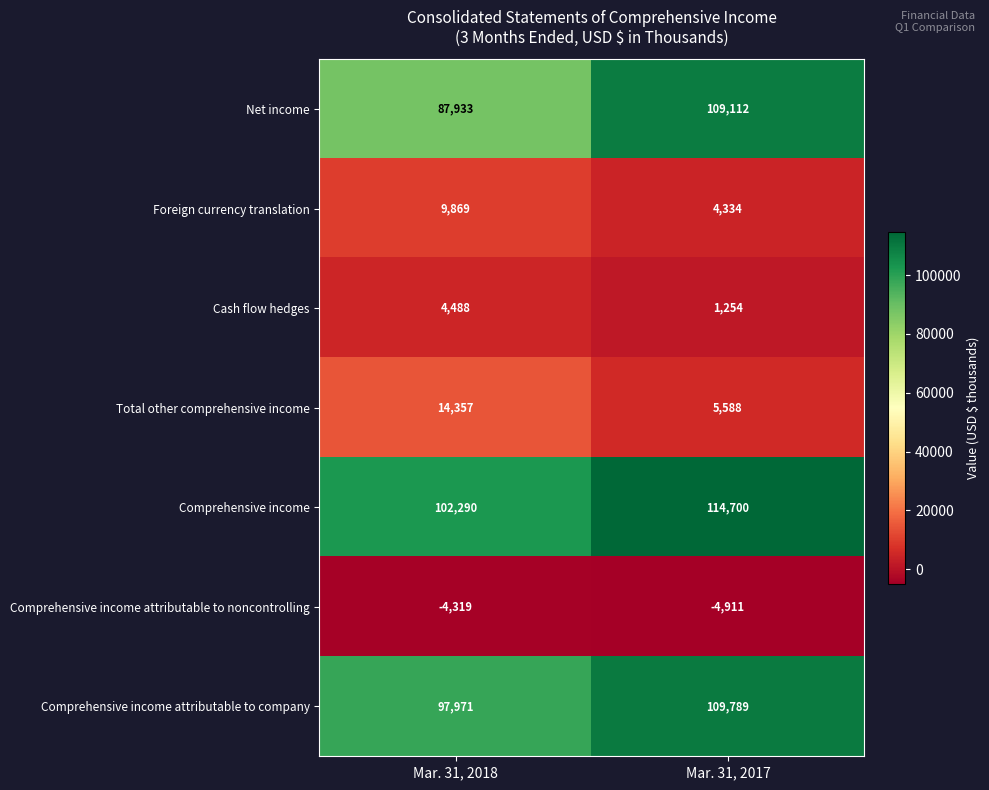

The value of Comprehensive income attributable to noncontrolling at Mar. 31, 2018 is -4319. True or false?

True